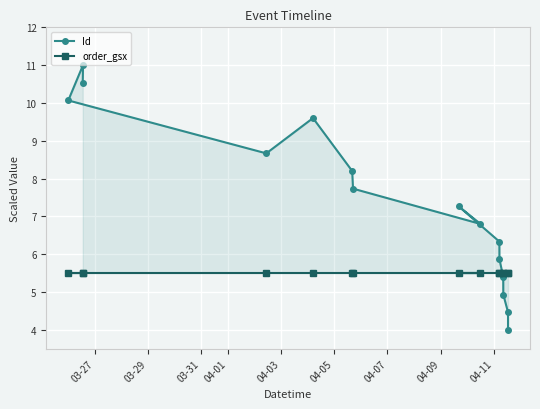

True or false: Id has more than 2 points higher than both neighbors.

True